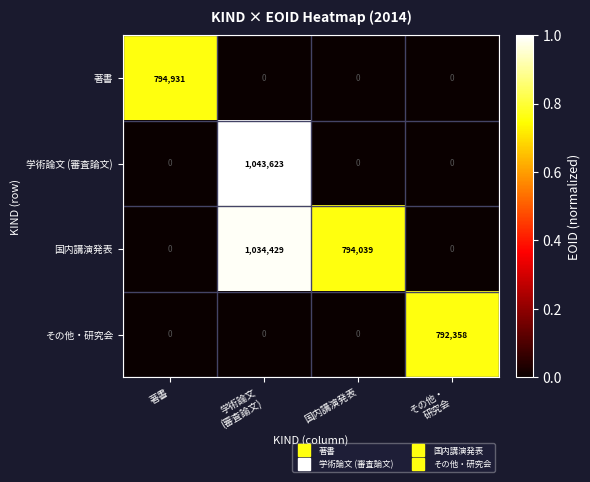

How many 学術論文 (審査論文) values are between 0 and 1043623?

4